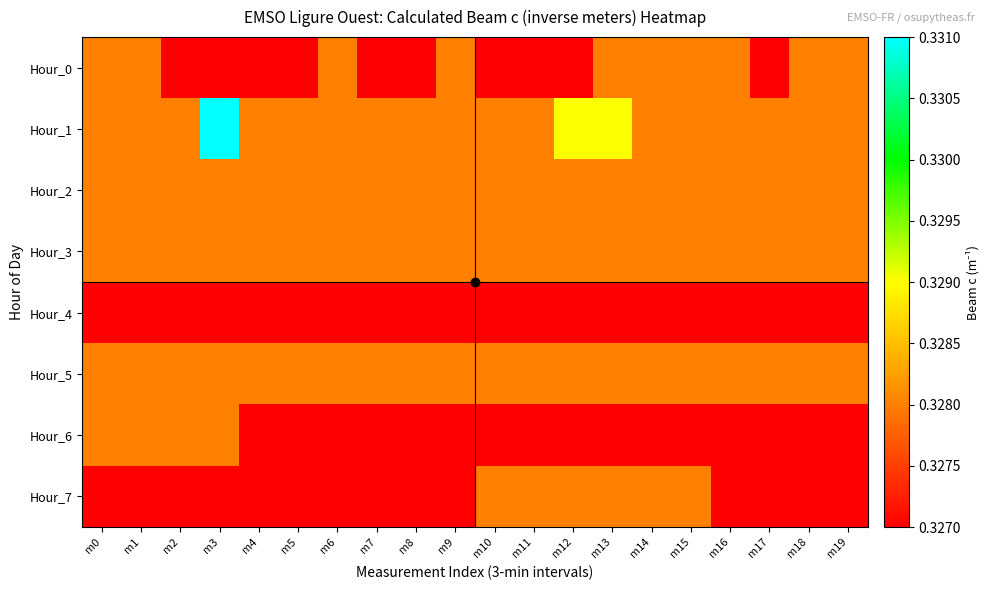

Which series has the largest total across all categories?

Hour_1